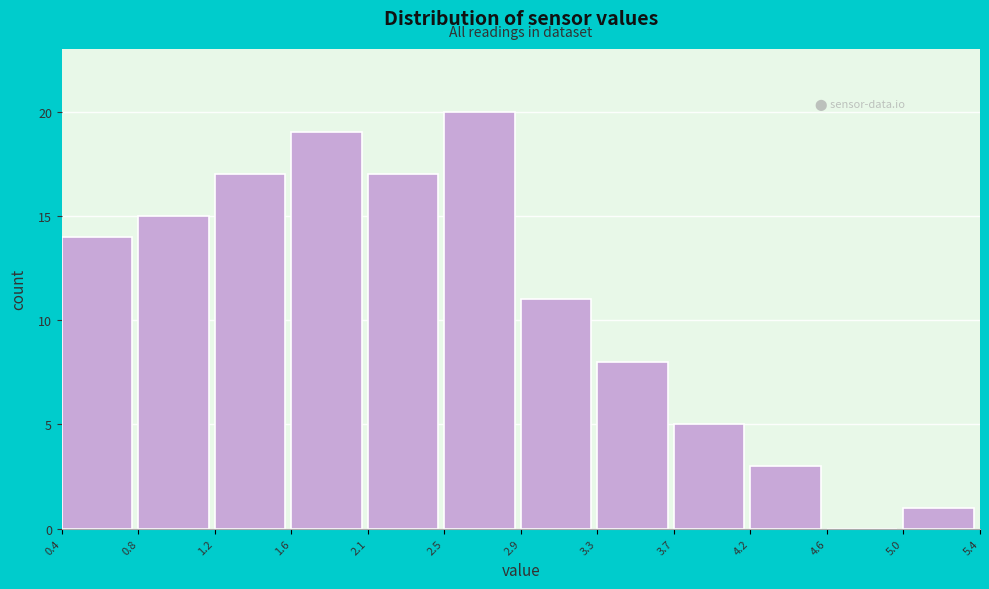

Reading left to right, list every bar in this chart as the range it spans on the x-axis followed by its height. The values are not printed on the chart, so give them approximately, as read against the axis.

0.4 to 0.8: 14
0.8 to 1.2: 15
1.2 to 1.6: 17
1.6 to 2.1: 19
2.1 to 2.5: 17
2.5 to 2.9: 20
2.9 to 3.3: 11
3.3 to 3.7: 8
3.7 to 4.2: 5
4.2 to 4.6: 3
4.6 to 5.0: 0
5.0 to 5.4: 1